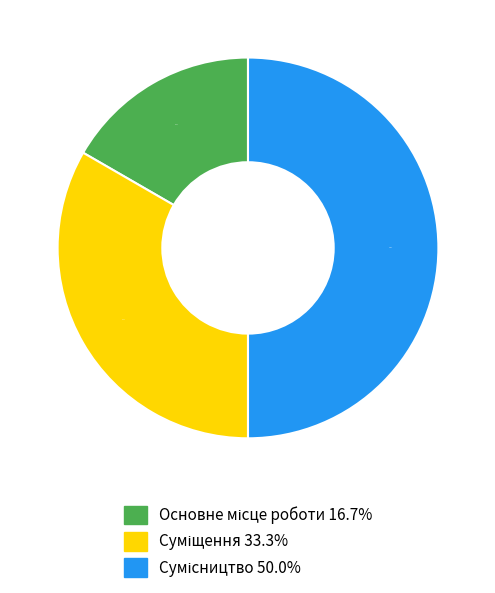

How many segments does this pie chart have?

3